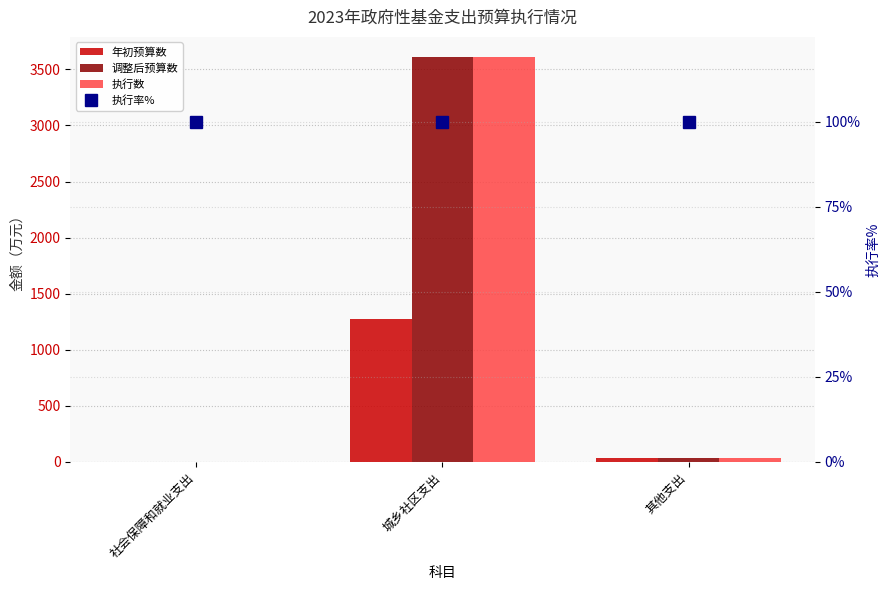

Is it true that 调整后预算数 equals 34.0 at 其他支出?

True